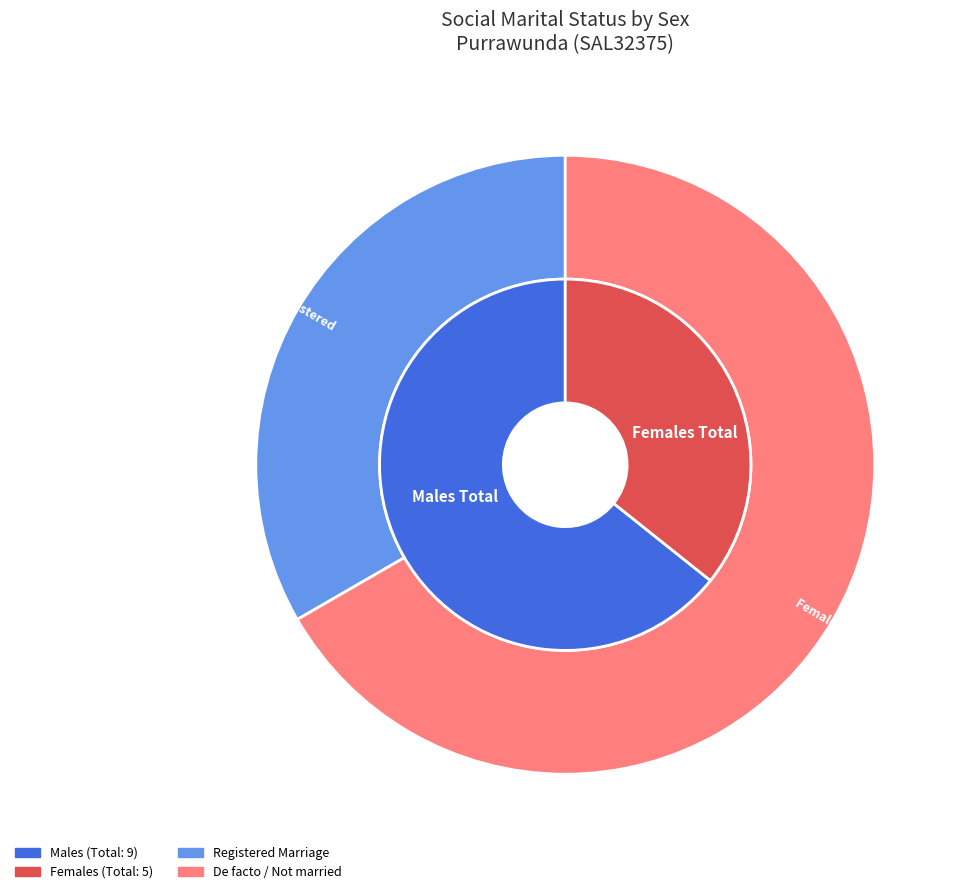

Which series has the widest spread of values?

Married in a registered marriage